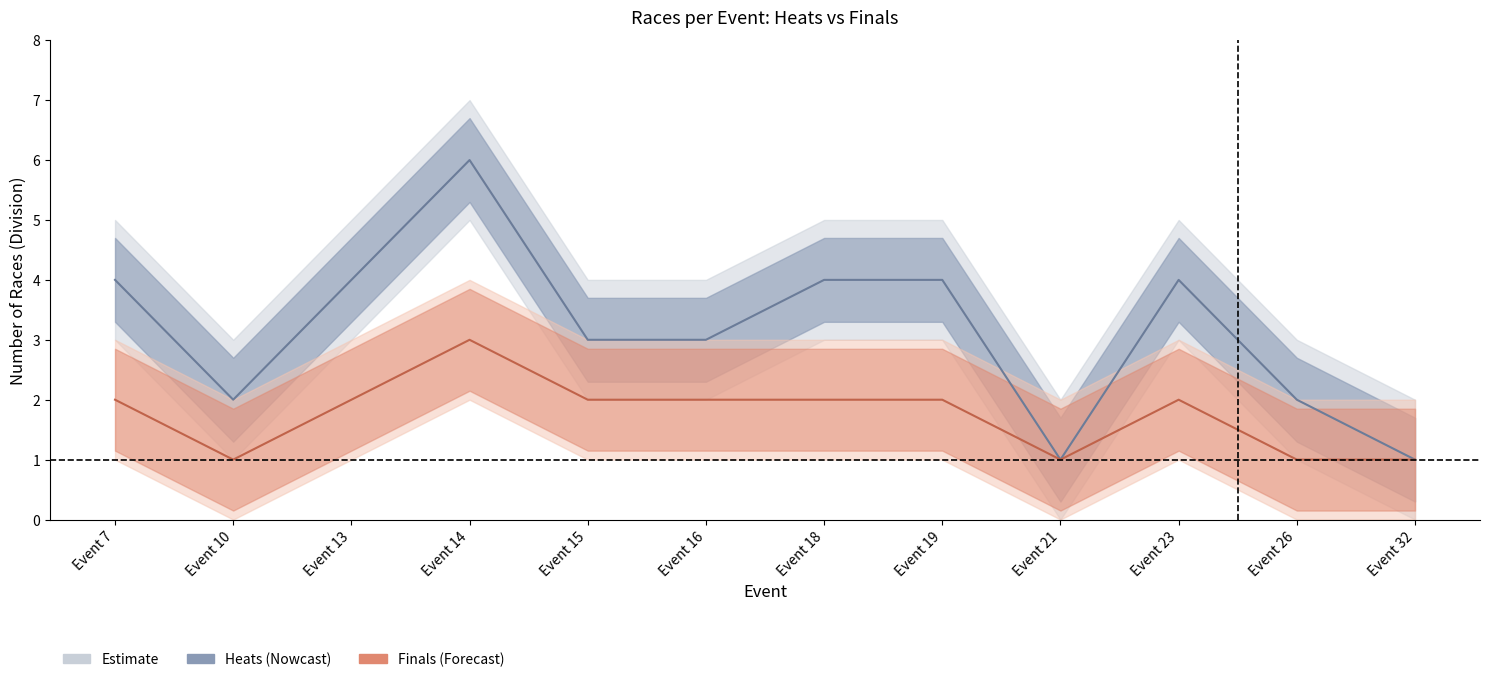

True or false: Heats_upper has a value of 2 at Event 18.

False